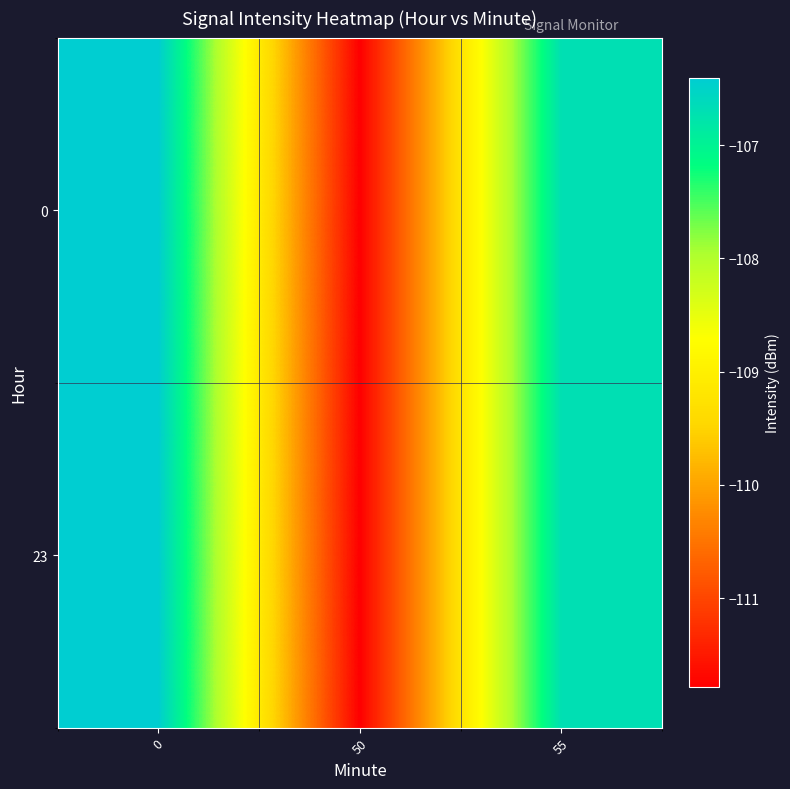

Which has a higher value, 50 or 55?

55